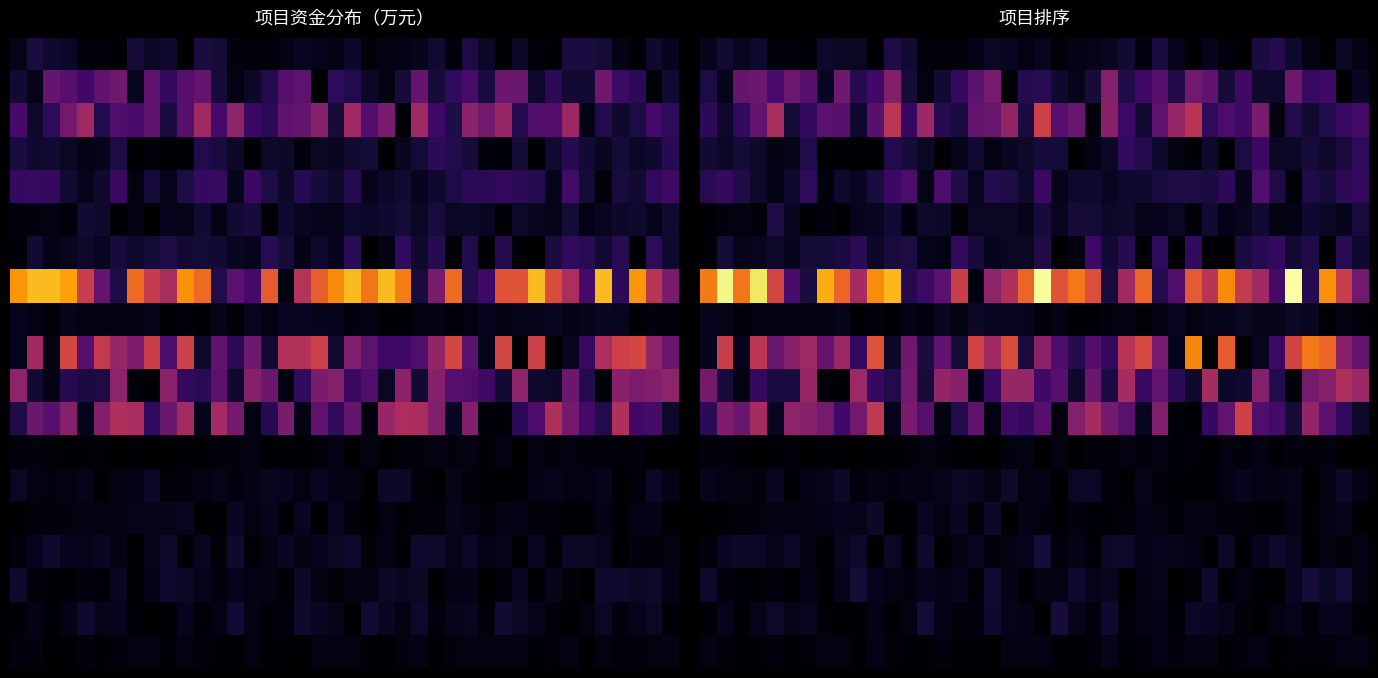

What is the total value across all series at 25?

2.4